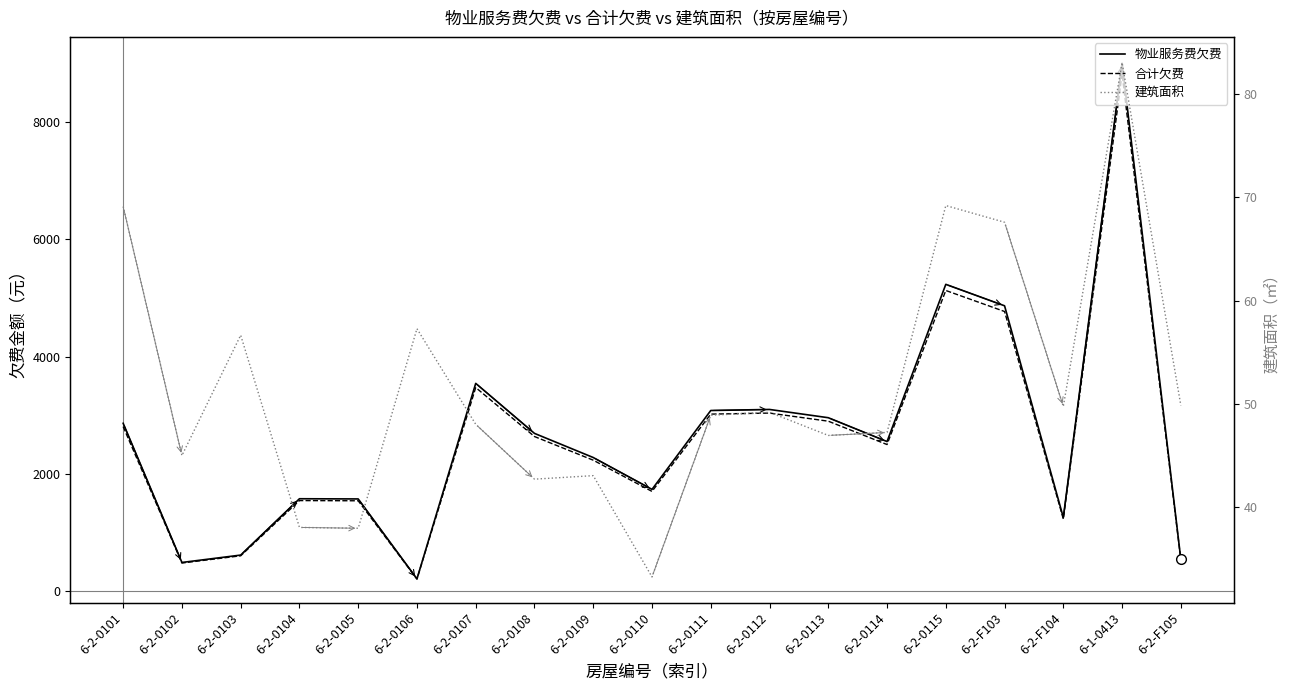

What is the value of the 物业服务费欠费 point at the 11th from the left?

3079.3